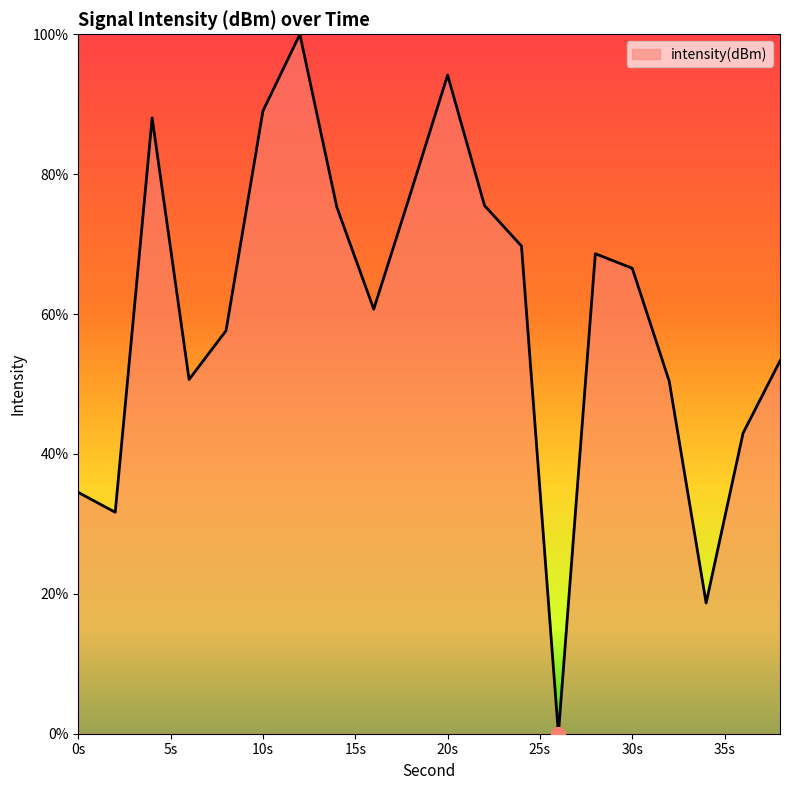

How many interior local valleys (lower than both neighbors) does the data have?

5